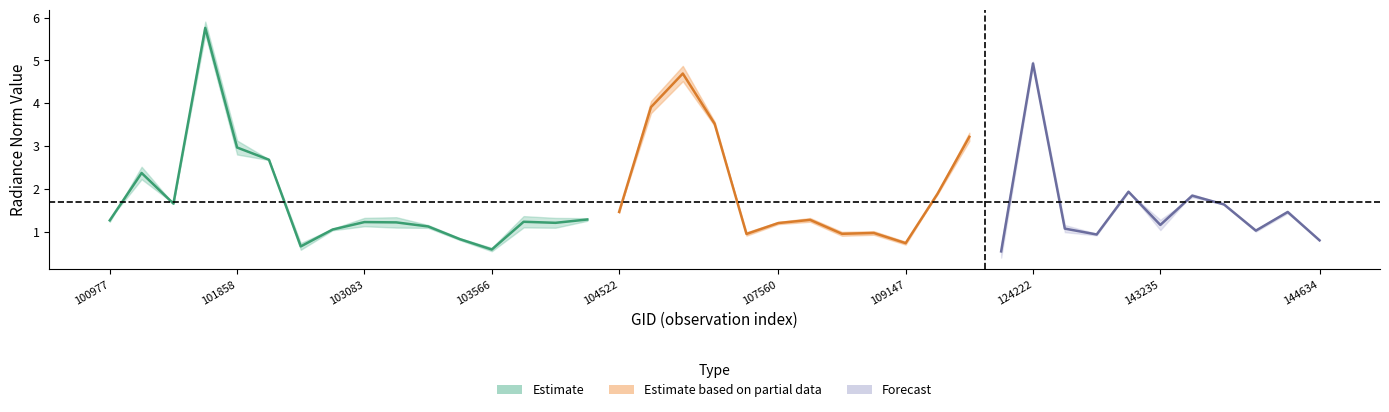

Between 28 and 27, which is larger?

27